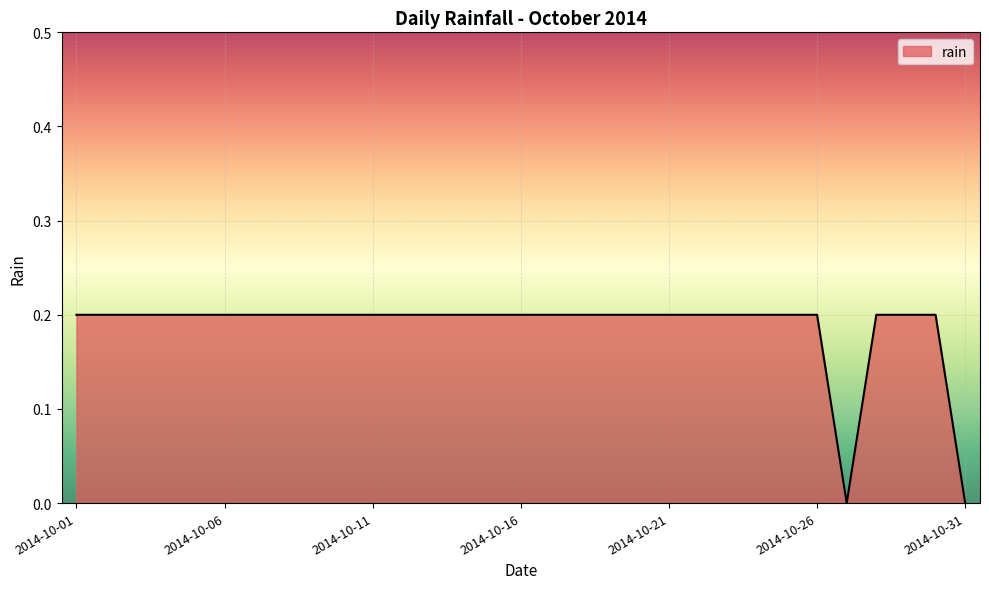

What is the sum of all values?

5.8